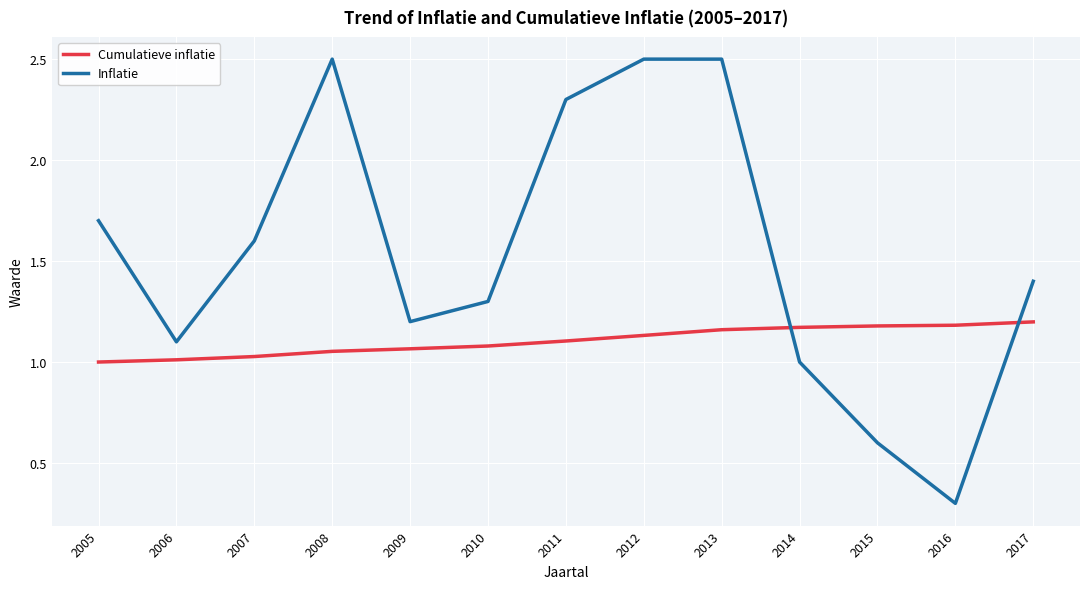

After their last crossing, which series has the higher values: Inflatie or Cumulatieve inflatie?

Inflatie